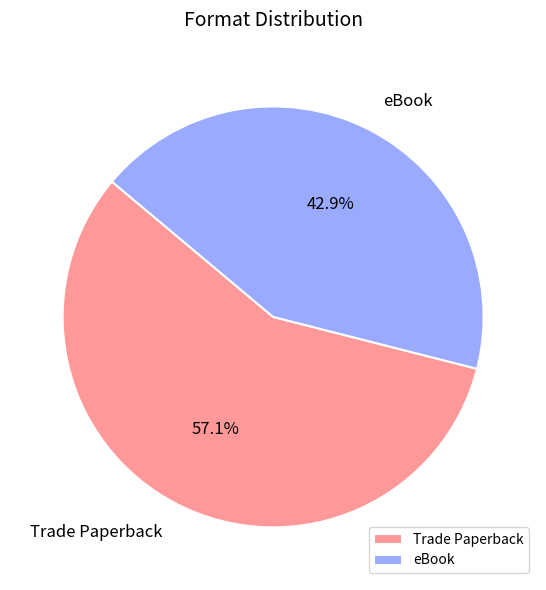

To the nearest percent, what portion does Trade Paperback represent?

57%